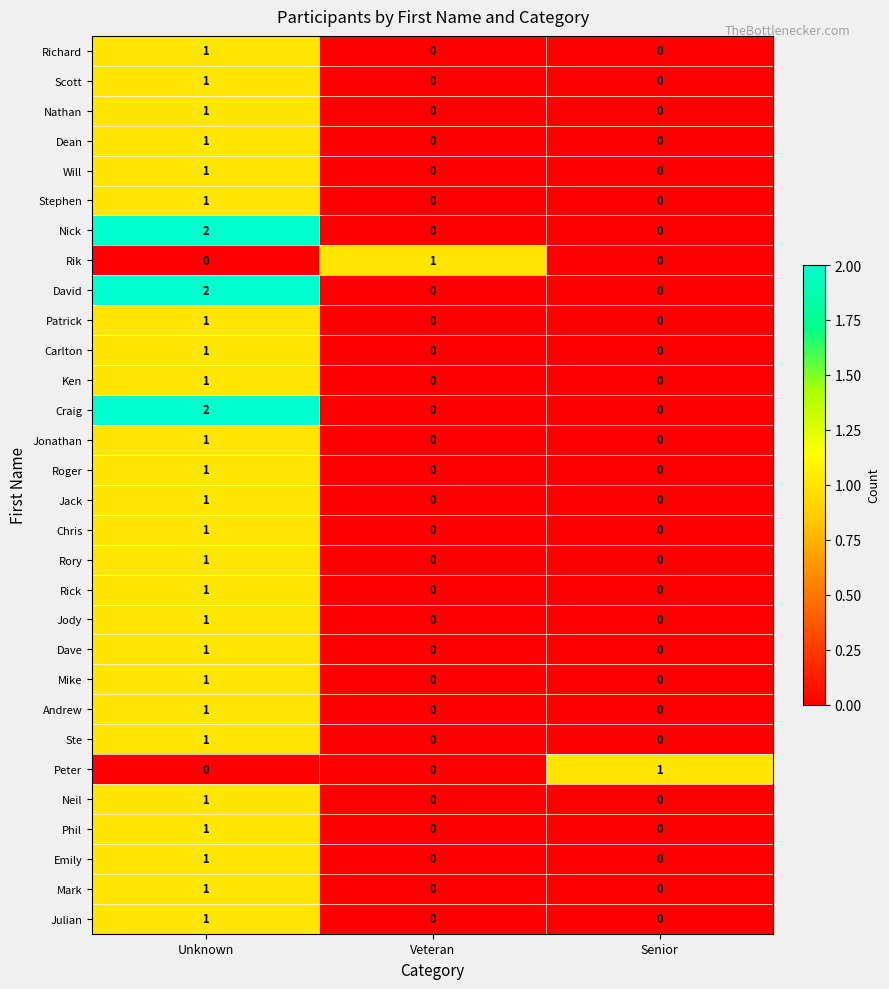

How many Richard values are between 0 and 1?

3